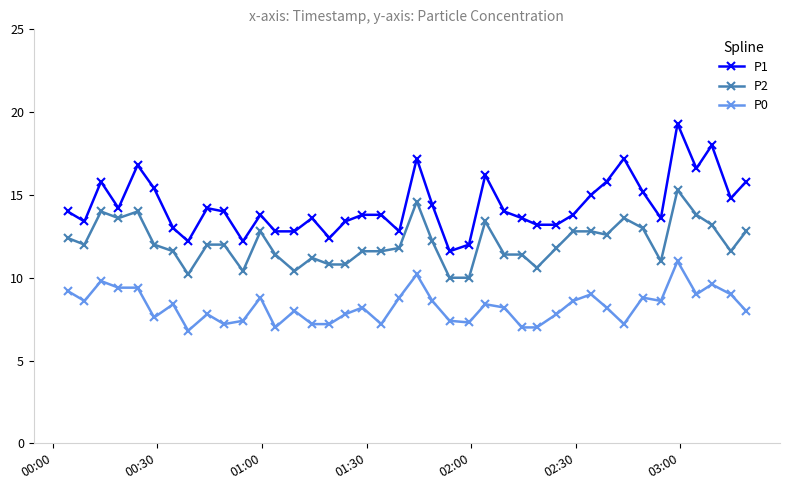

Rank the series by their maximum value, from highest to lowest.

P1, P2, P0